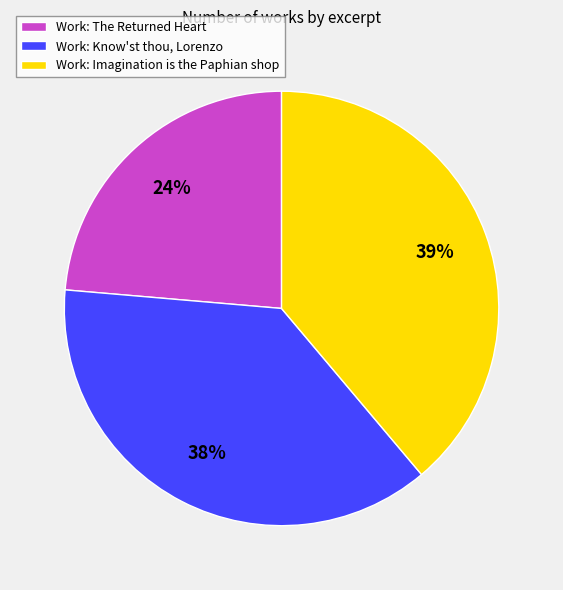

How many slices are in this pie chart?

3